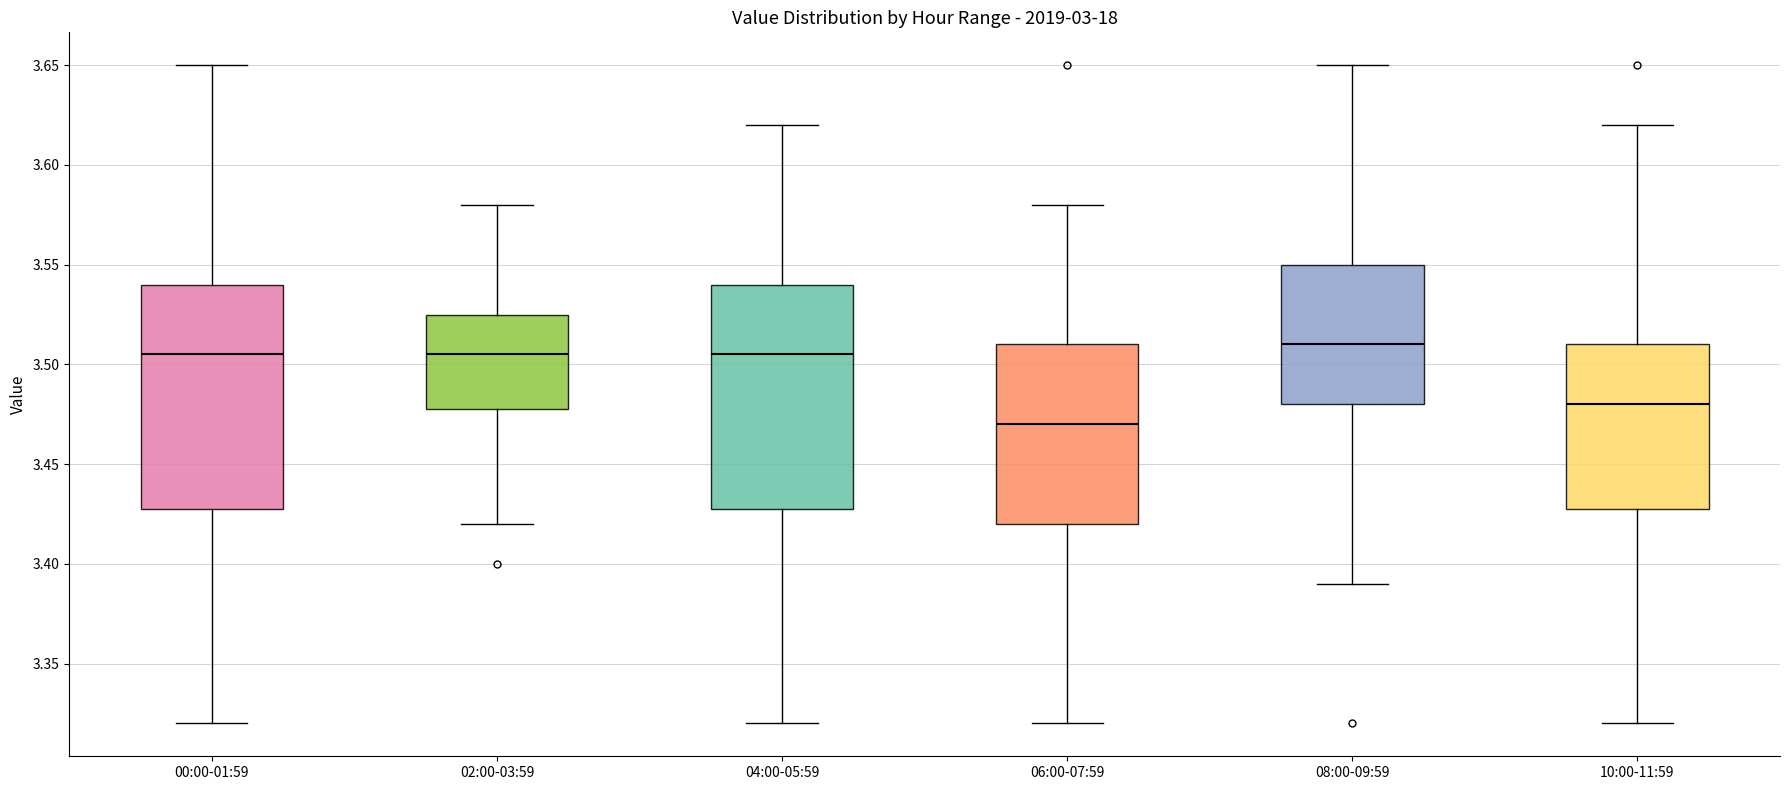

Reading left to right, transcribe this box plot: for each box, give where its median line is, the range the box spans, and where its two whiskers end, as read against the y-axis. The values are not printed on the chart, so give them approximately, as read against the axis.

00:00-01:59: median 3.505, box 3.430 to 3.540, whiskers 3.320 to 3.650
02:00-03:59: median 3.505, box 3.480 to 3.525, whiskers 3.420 to 3.580
04:00-05:59: median 3.505, box 3.430 to 3.540, whiskers 3.320 to 3.620
06:00-07:59: median 3.470, box 3.420 to 3.510, whiskers 3.320 to 3.580
08:00-09:59: median 3.510, box 3.480 to 3.550, whiskers 3.390 to 3.650
10:00-11:59: median 3.480, box 3.430 to 3.510, whiskers 3.320 to 3.620